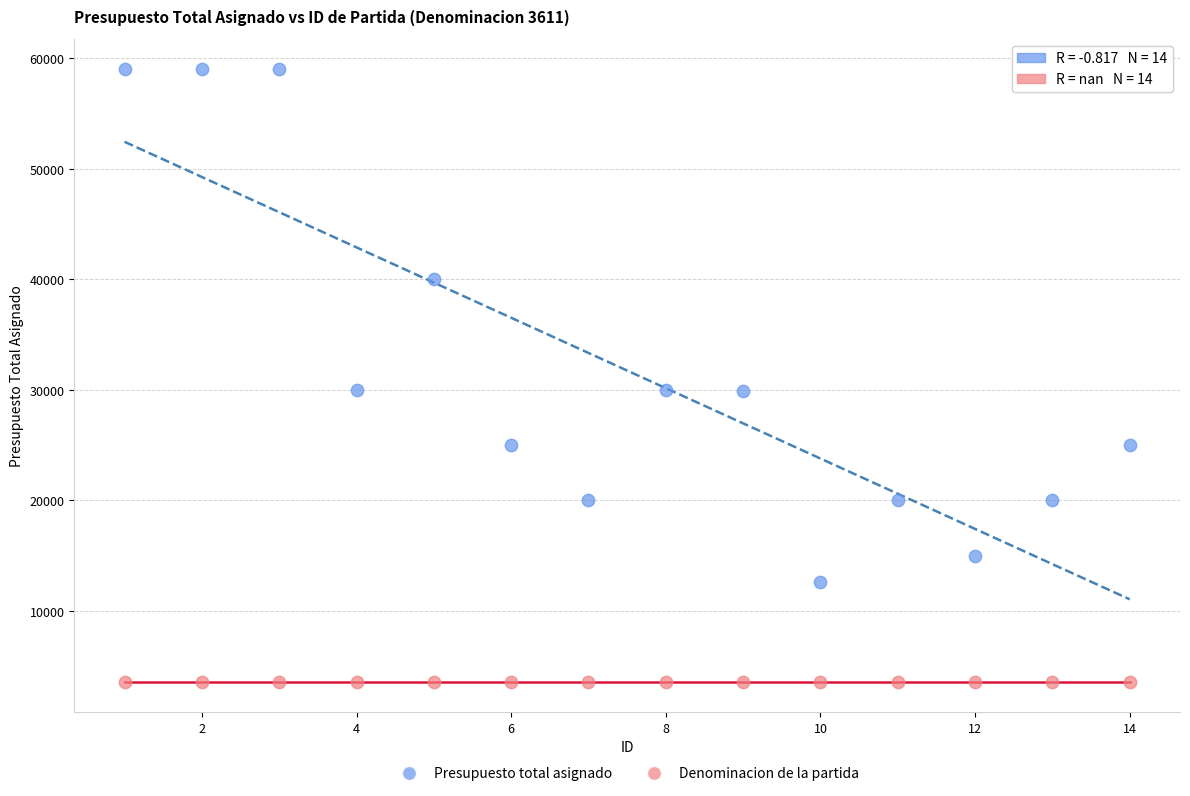

In the Presupuesto total asignado series, what Y value is closest to 35820?

40000.0